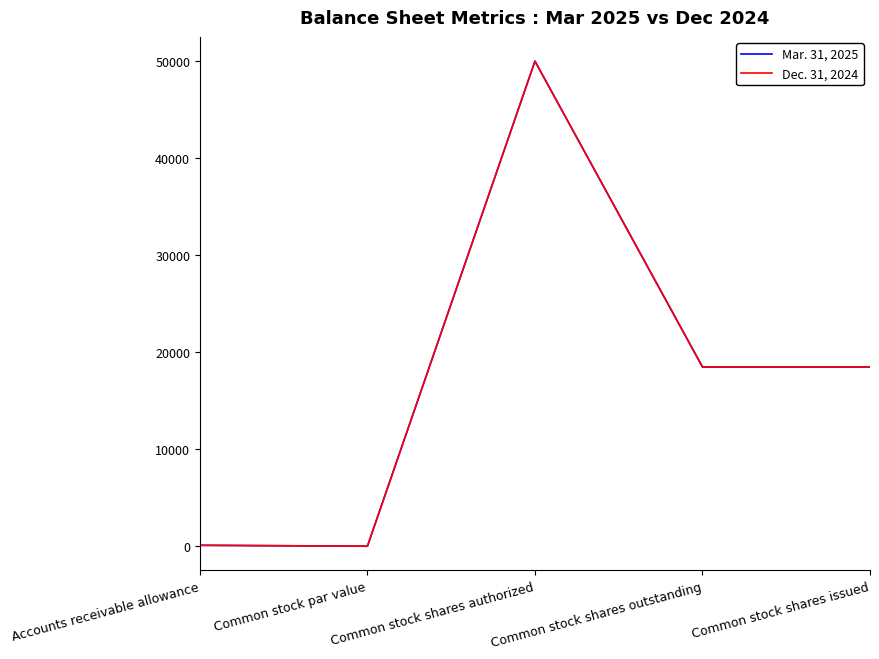

Is the value of Mar. 31, 2025 at Common stock shares authorized greater than the value of Dec. 31, 2024 at Accounts receivable allowance?

Yes